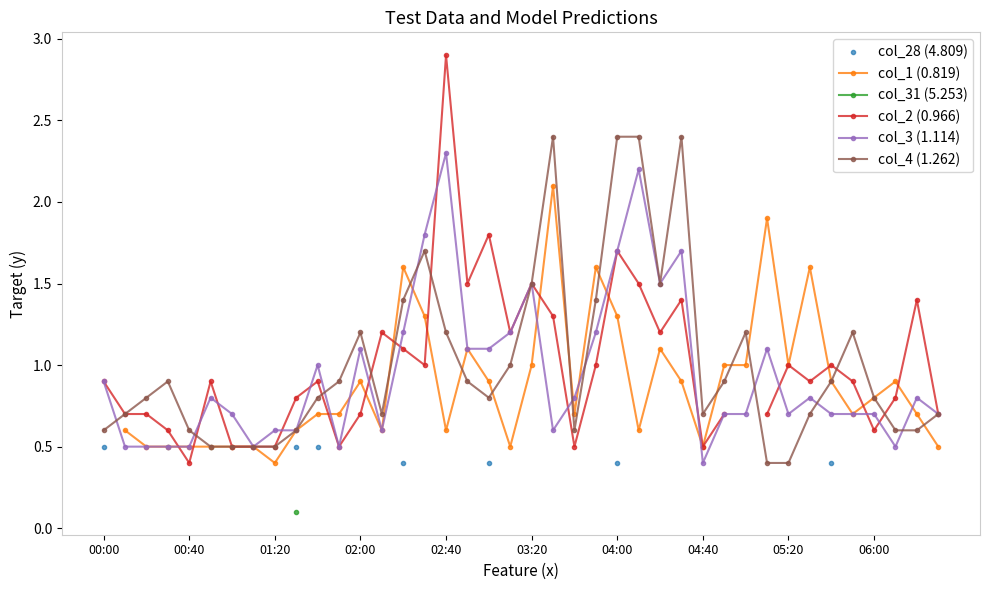

Which series has the widest spread of values?

col_2 (0.966)